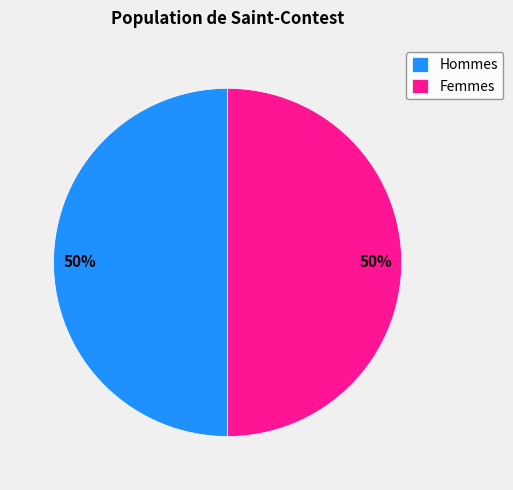

Combined, do Femmes and Hommes account for over 50%?

Yes